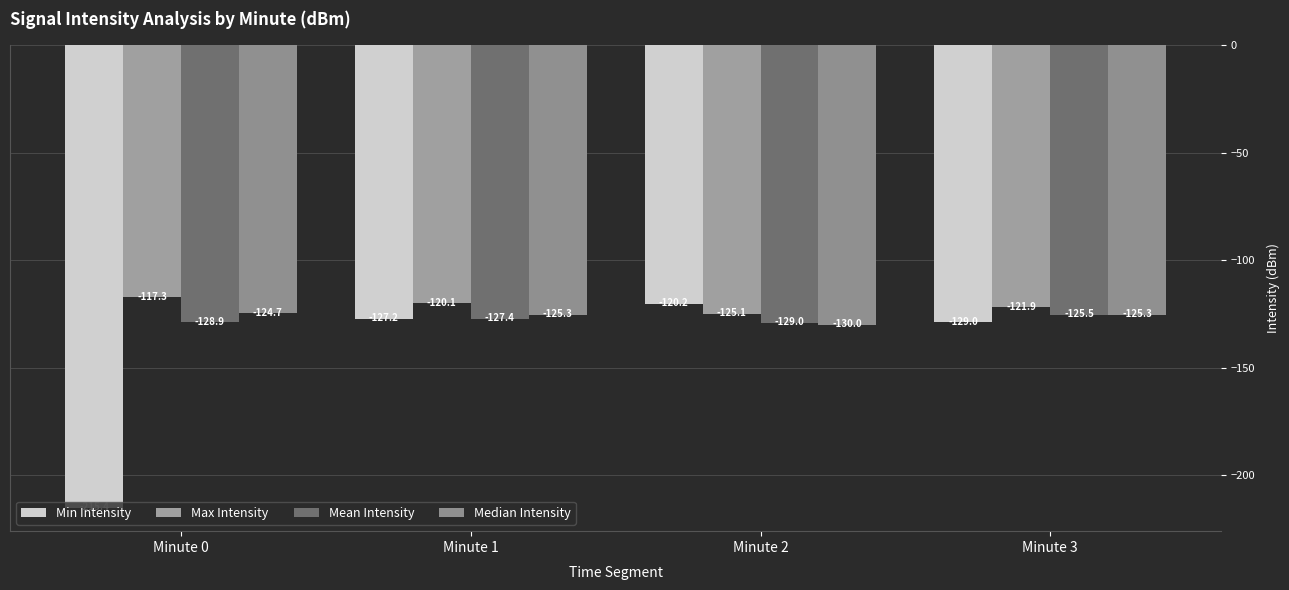

What are all the series names shown in the legend?

Min Intensity, Max Intensity, Mean Intensity, Median Intensity